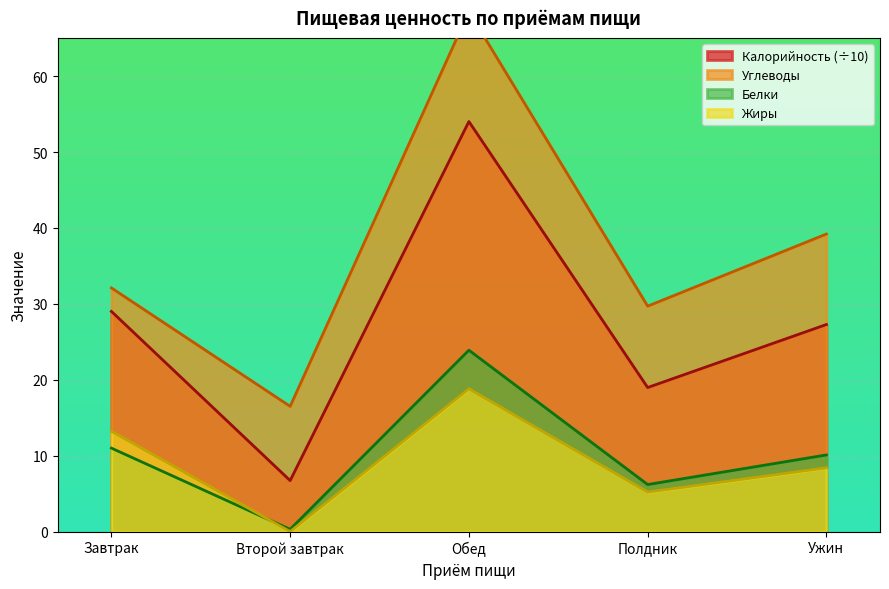

Which series has the largest total across all categories?

Углеводы